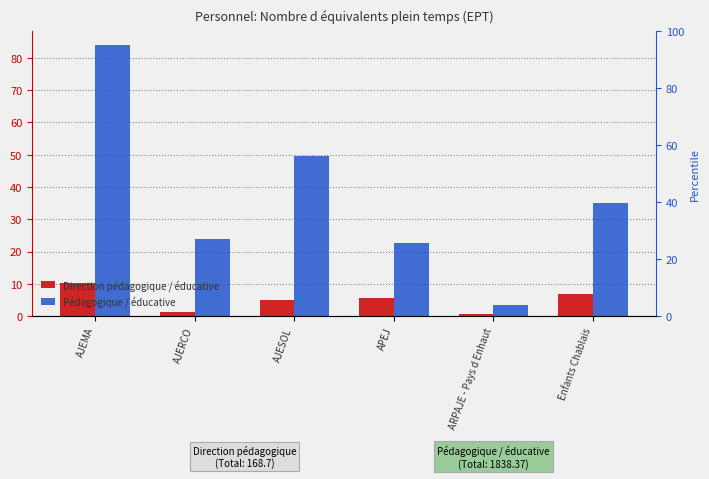

Between AJEMA and Enfants Chablais, which series saw the biggest shift?

Pédagogique / éducative